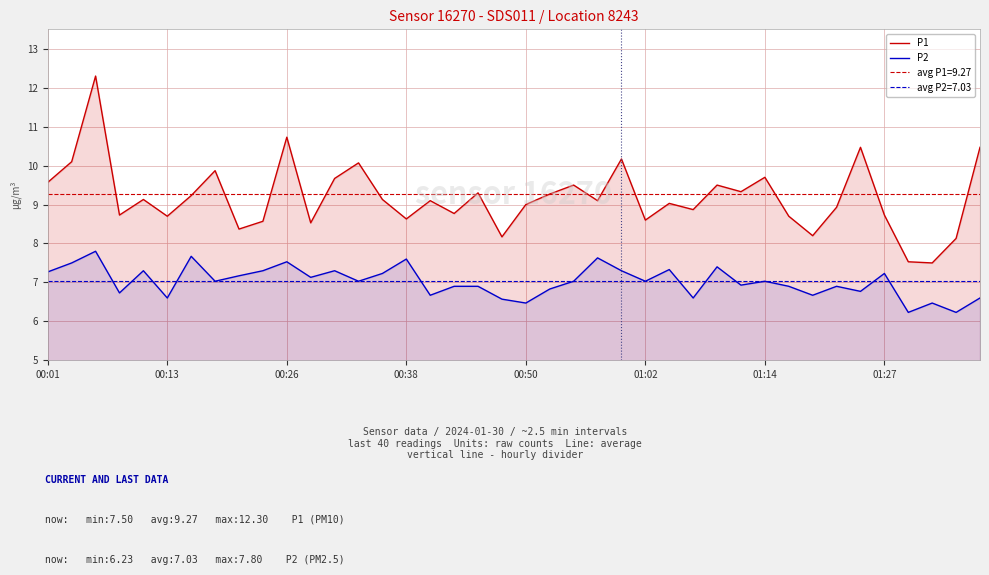

What are all the series names shown in the legend?

P1, P2